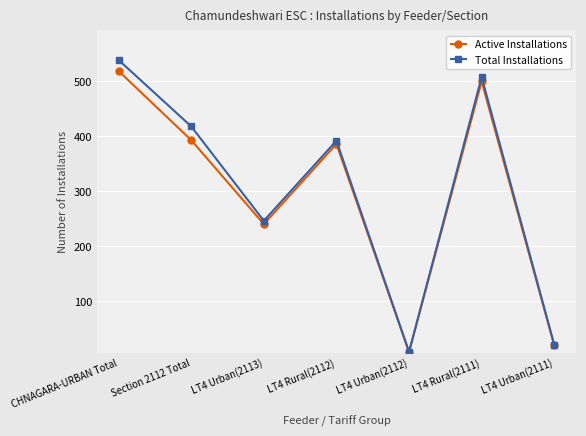

Reading left to right, extract all data points from this chart.

Active Installations: CHNAGARA-URBAN Total=519	Section 2112 Total=393	LT4 Urban(2113)=240	LT4 Rural(2112)=386	LT4 Urban(2112)=7	LT4 Rural(2111)=500	LT4 Urban(2111)=19
Total Installations: CHNAGARA-URBAN Total=539	Section 2112 Total=418	LT4 Urban(2113)=246	LT4 Rural(2112)=392	LT4 Urban(2112)=7	LT4 Rural(2111)=508	LT4 Urban(2111)=20